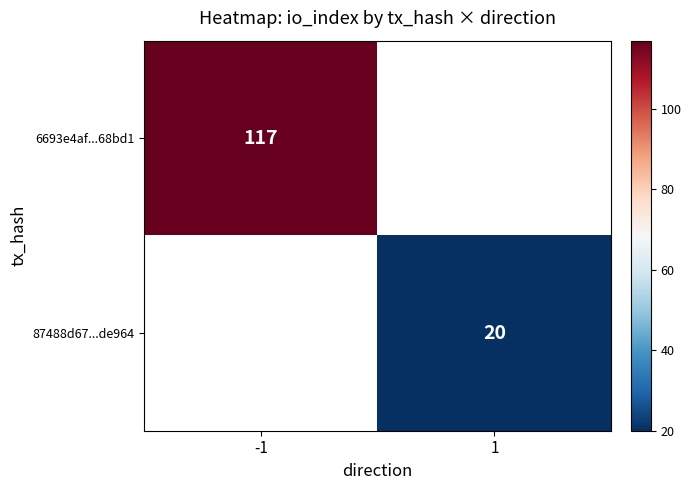

Which category has the lowest value across all series?

1